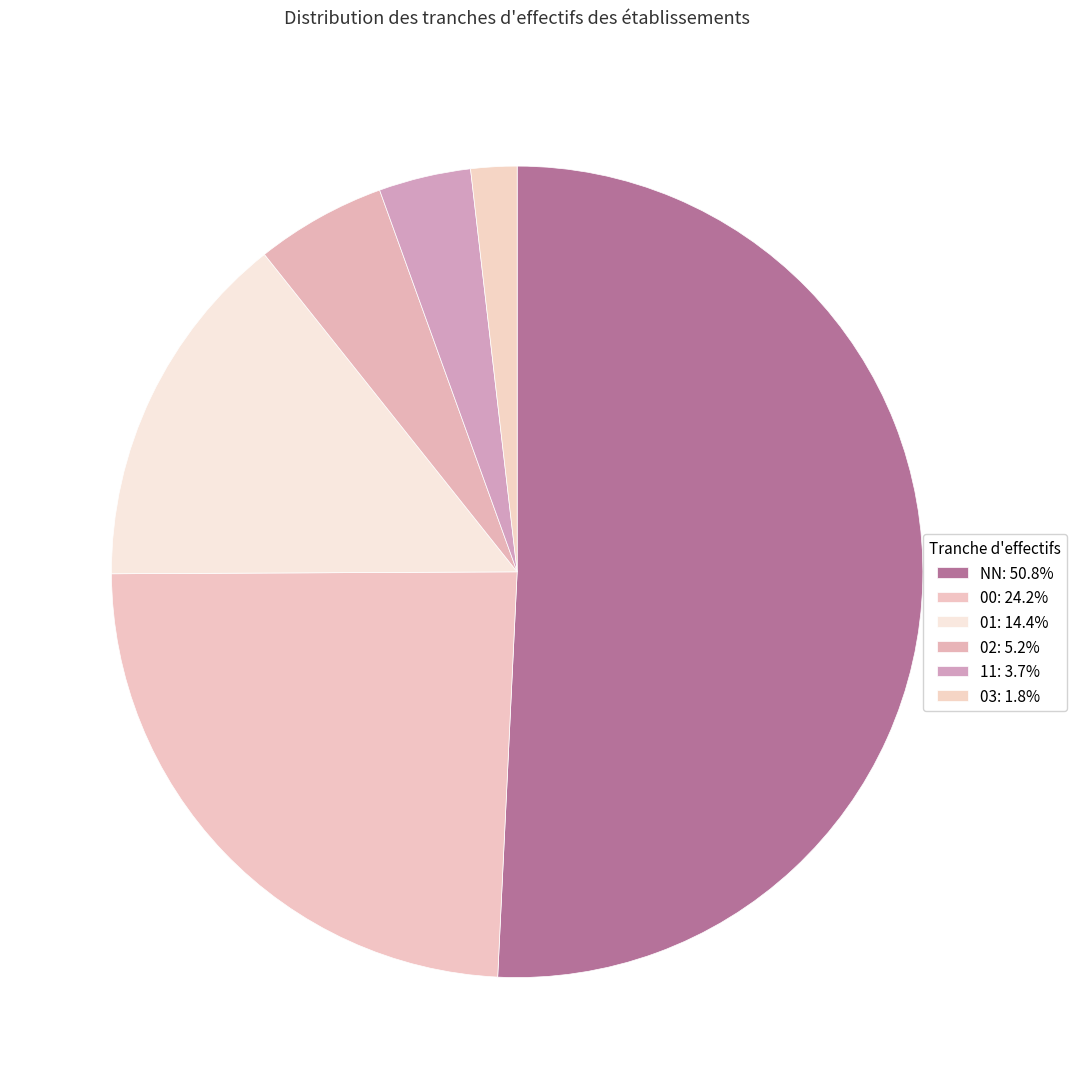

Count the number of slices in the pie.

6